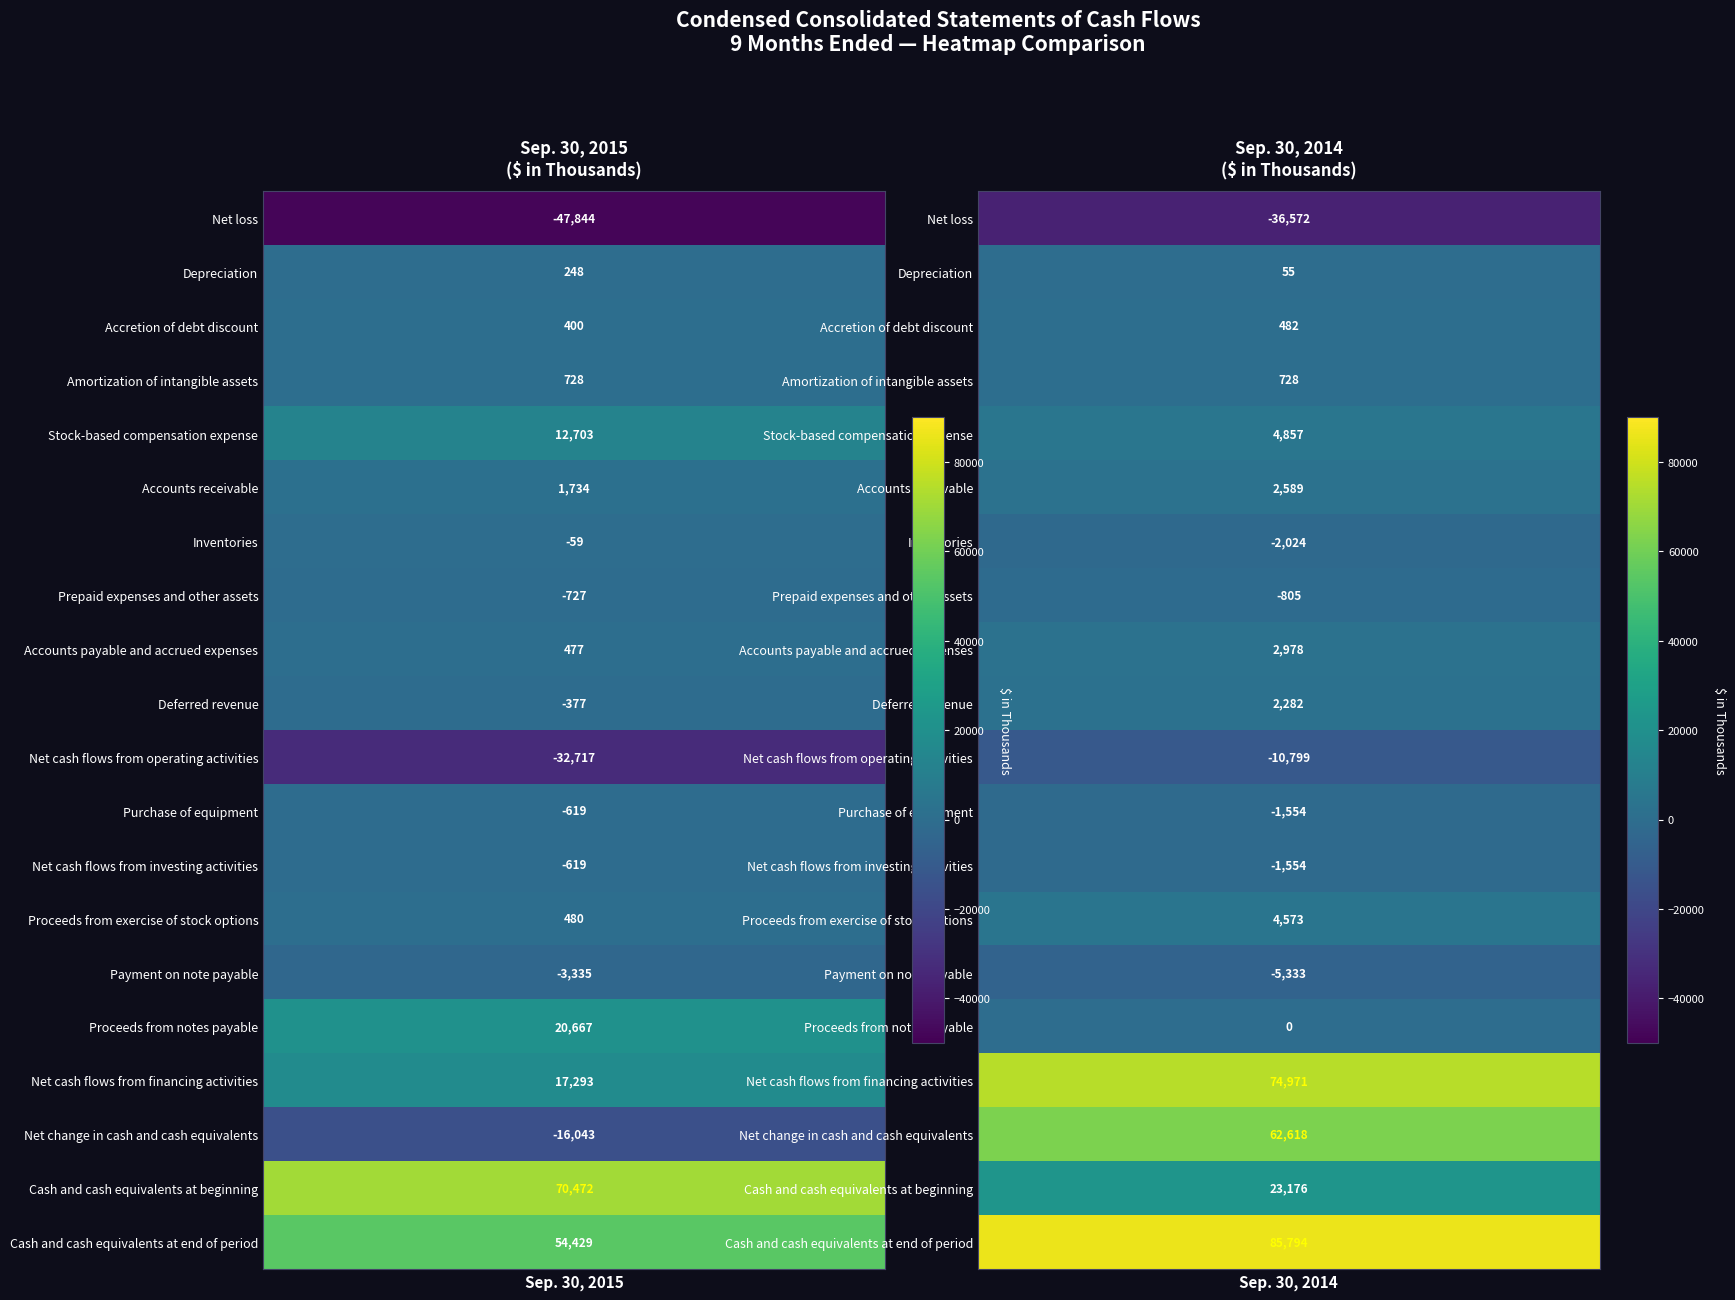

Which series has the largest total across all categories?

Sep. 30, 2014